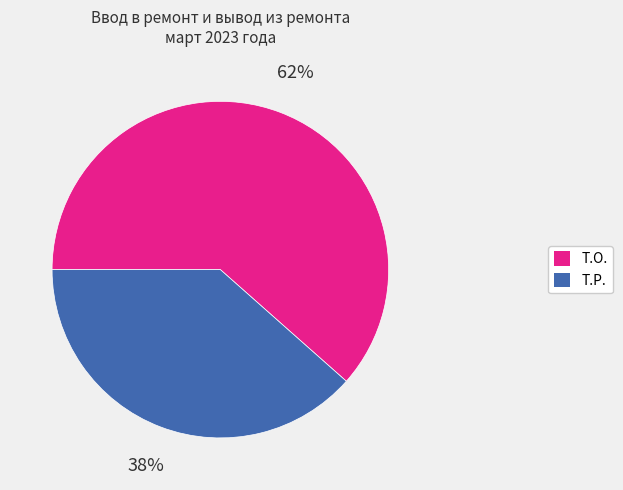

True or false: Т.О. accounts for 62% of the total.

True